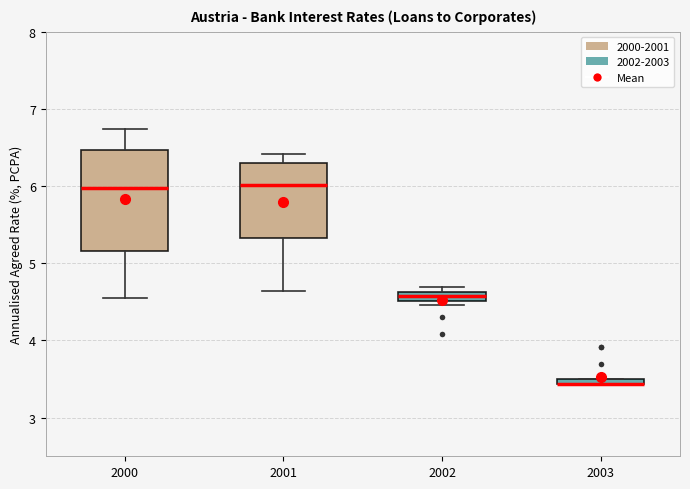

Comparing the boxes themselves (not the whiskers), which one is the tallest?

2000